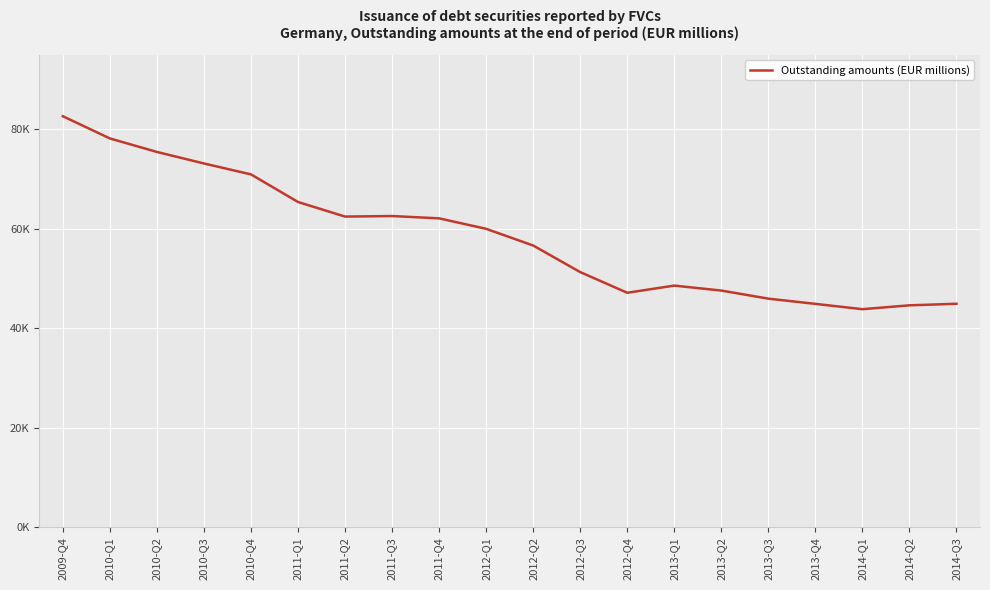

Does the chart have visible grid lines?

Yes